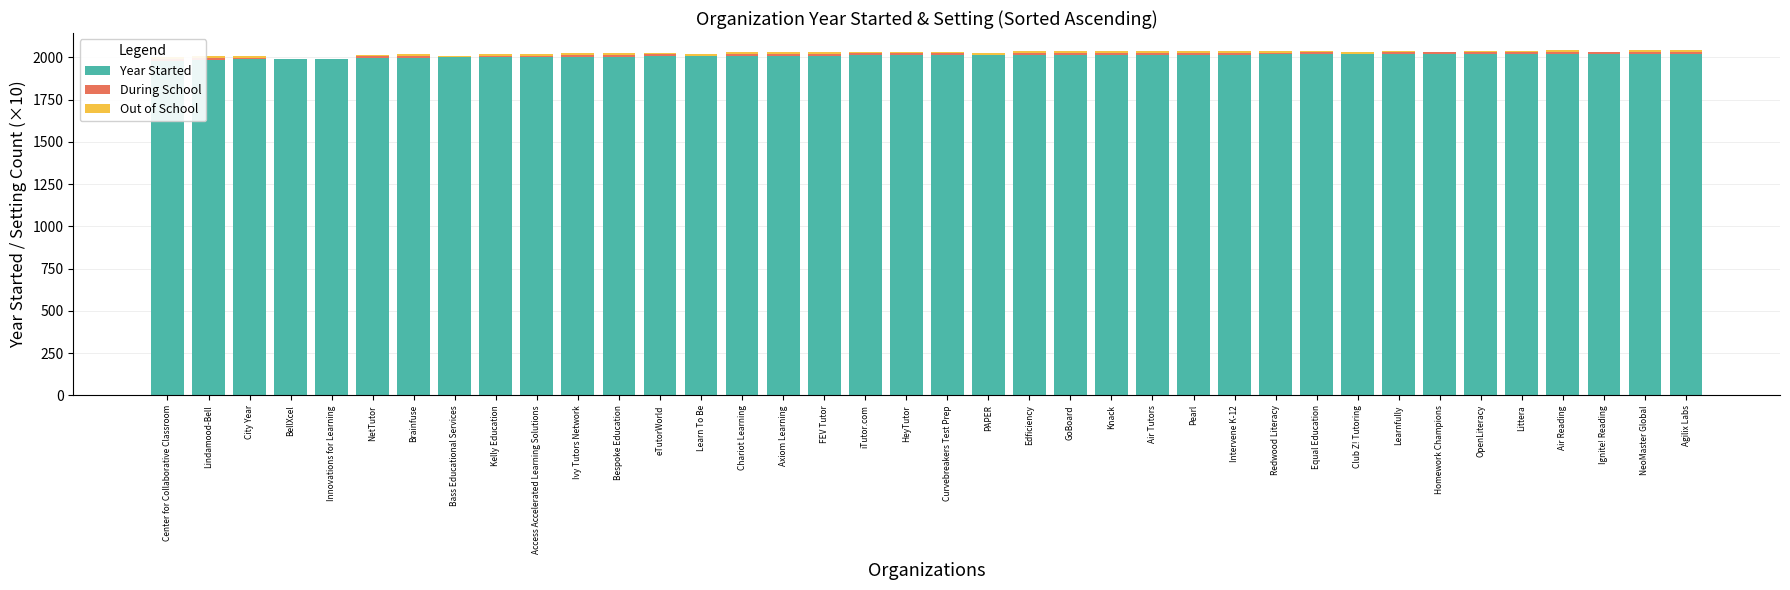

How many values in the During School series are below 10?

6